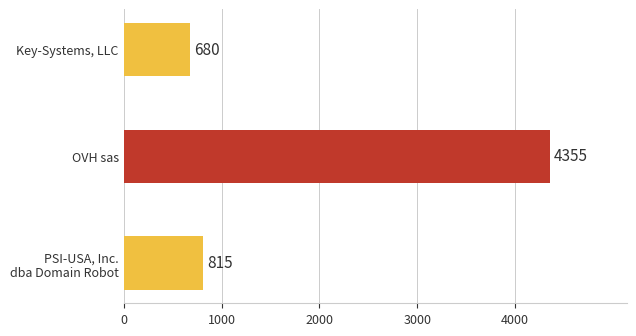

What is the sum of all values?

5850